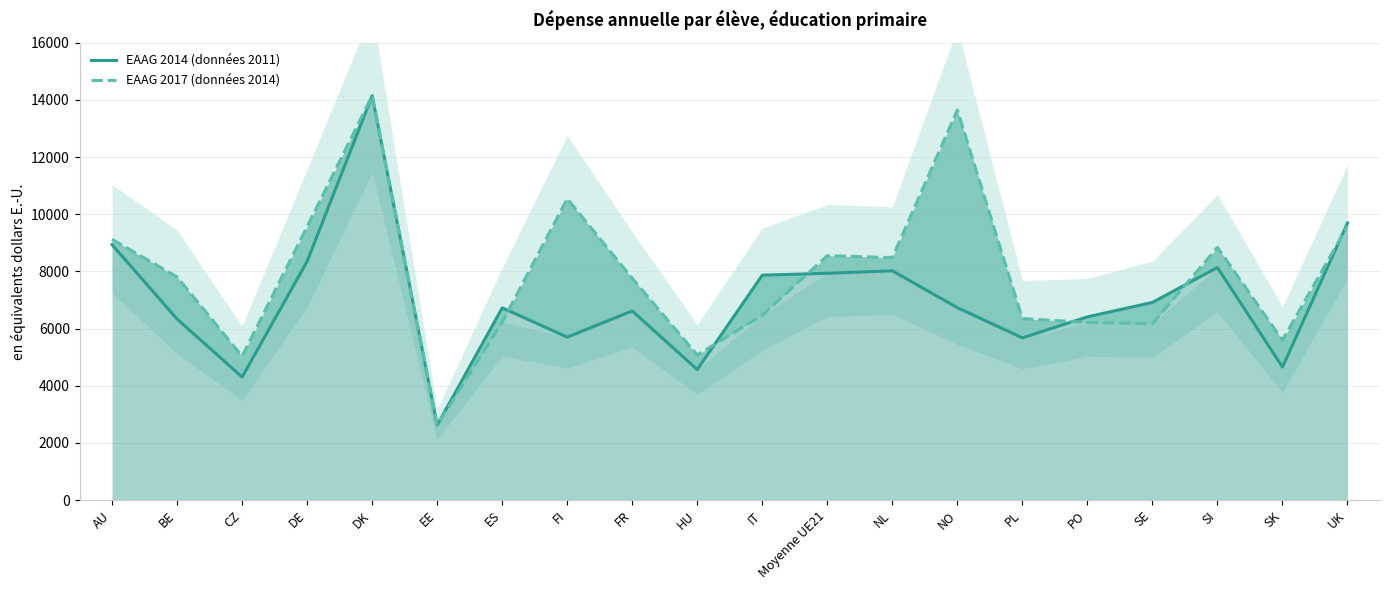

What is the sum of all EAAG 2017 (données 2014) values?

157800